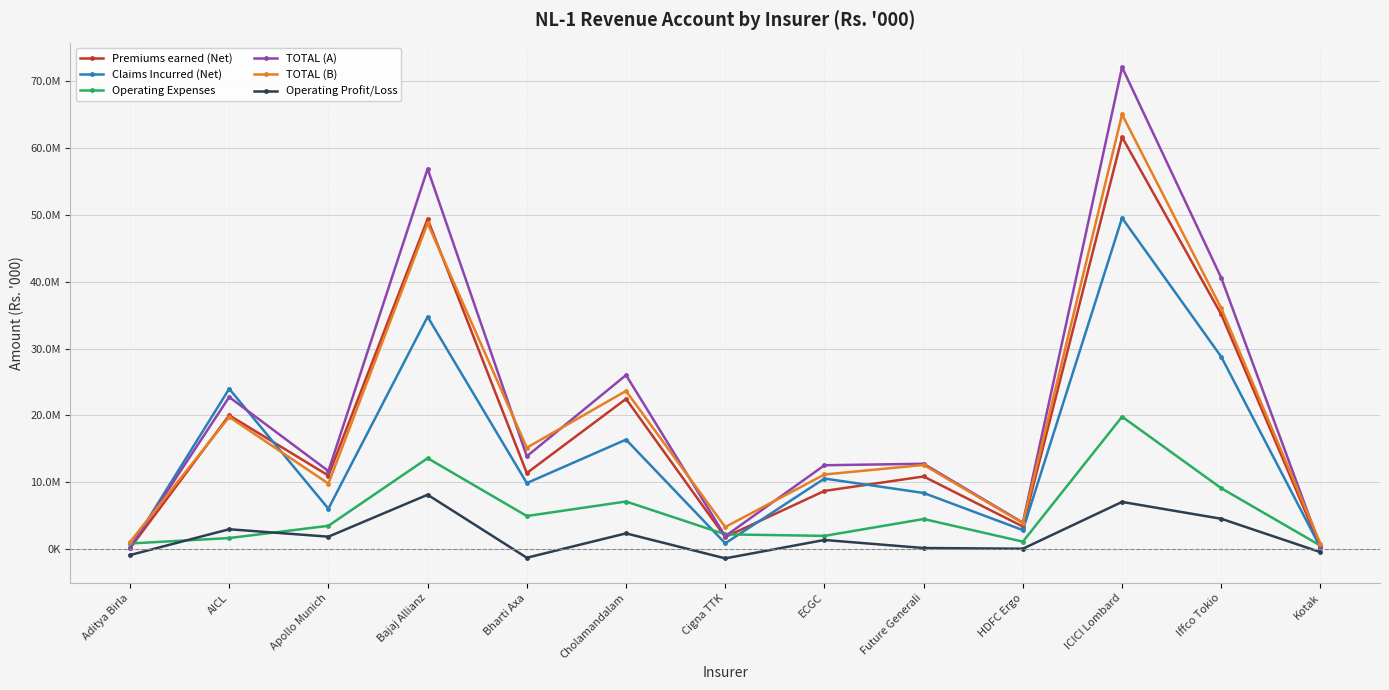

What is the total value across all series at Cigna TTK?

8807860.0